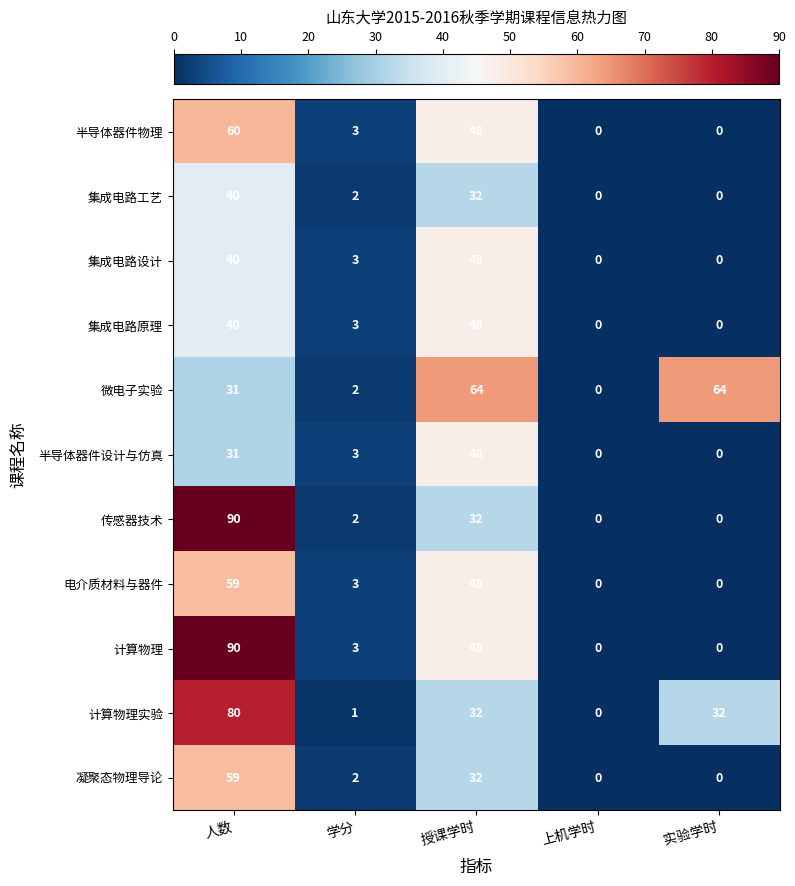

Is it true that 半导体器件物理 equals 3 at 学分?

True